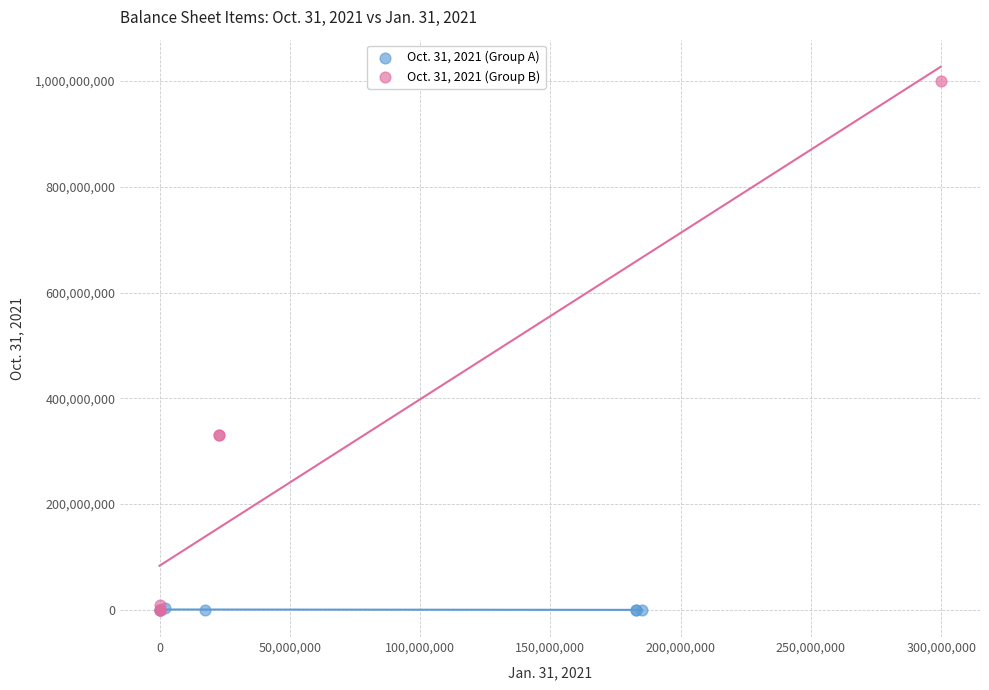

Which series has the largest Y range (max minus min)?

Oct. 31, 2021 (Group B)